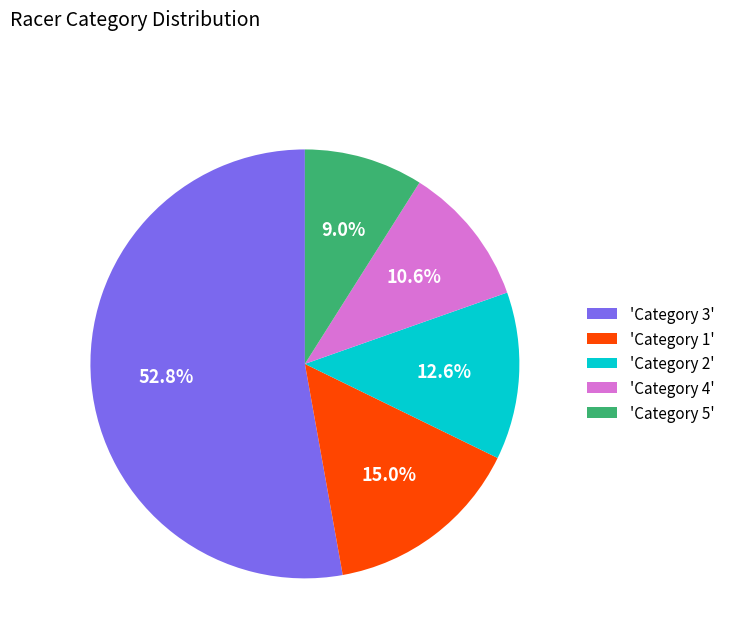

Which category has the biggest portion of the pie?

'Category 3'